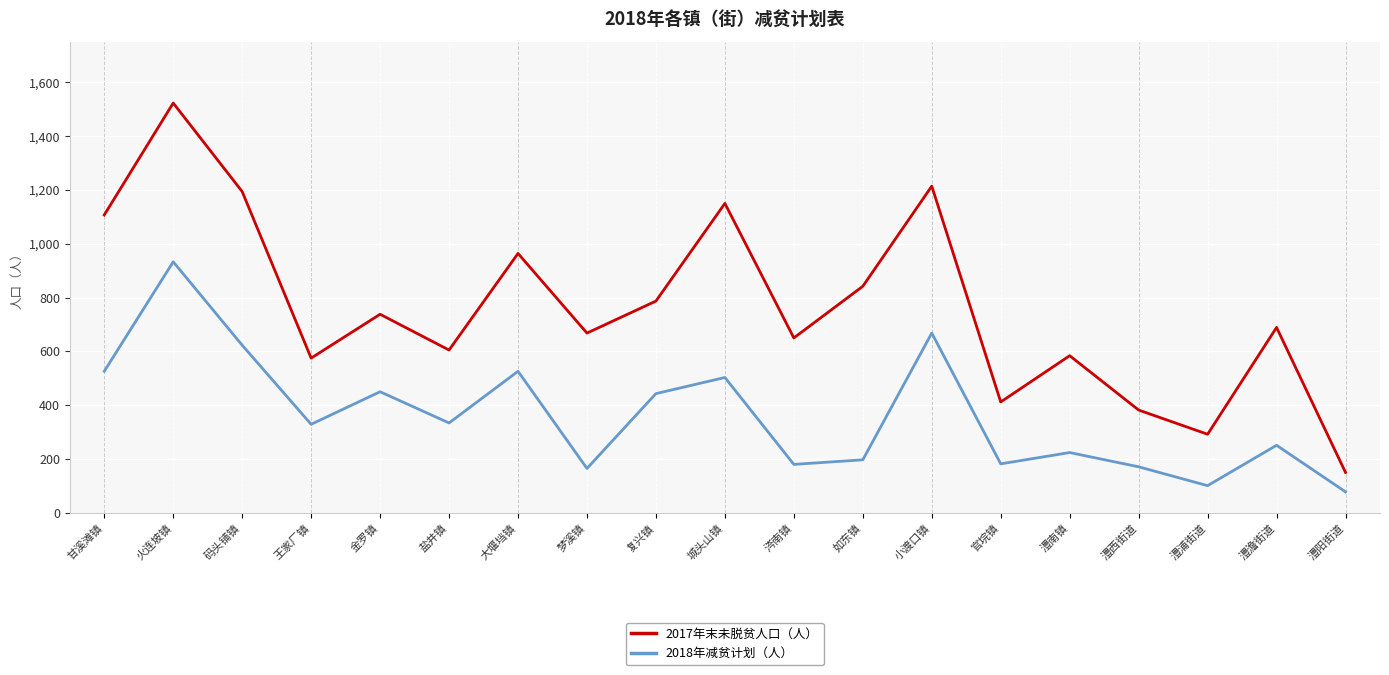

True or false: 2018年减贫计划（人） and 2017年末未脱贫人口（人） cross at least once.

False